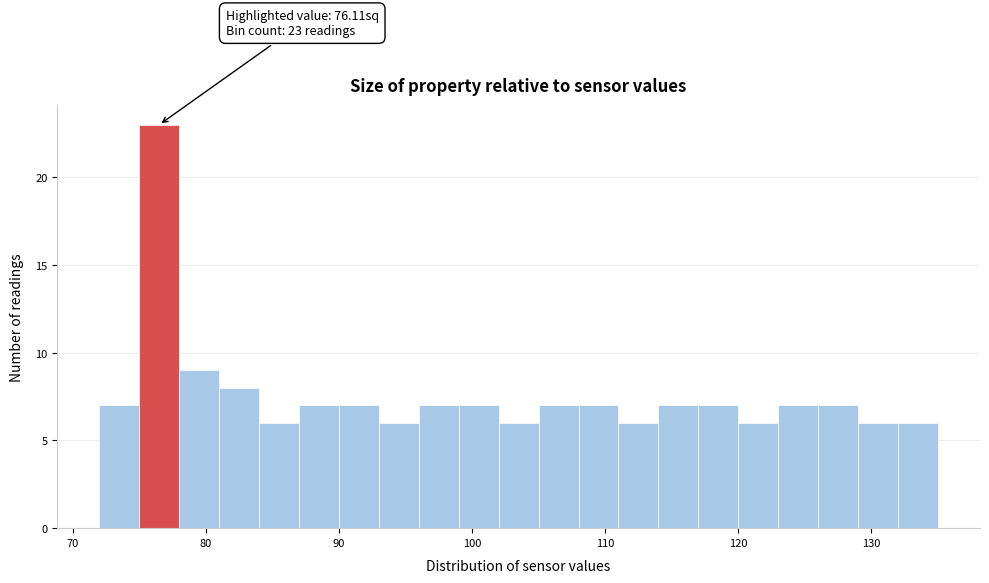

Read against the x-axis, roughly where is the centre of the tallest bar?

77